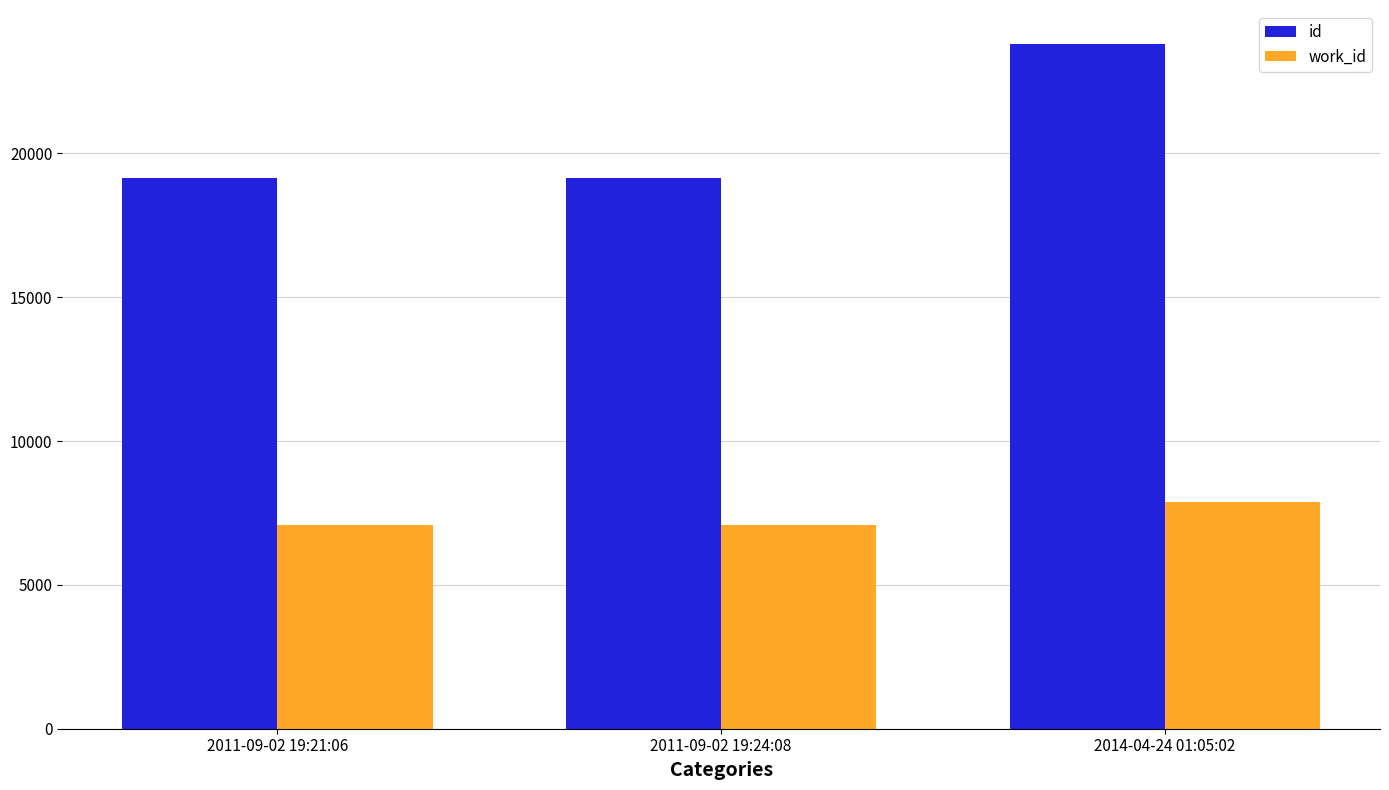

What is the minimum value shown in the chart?

7080